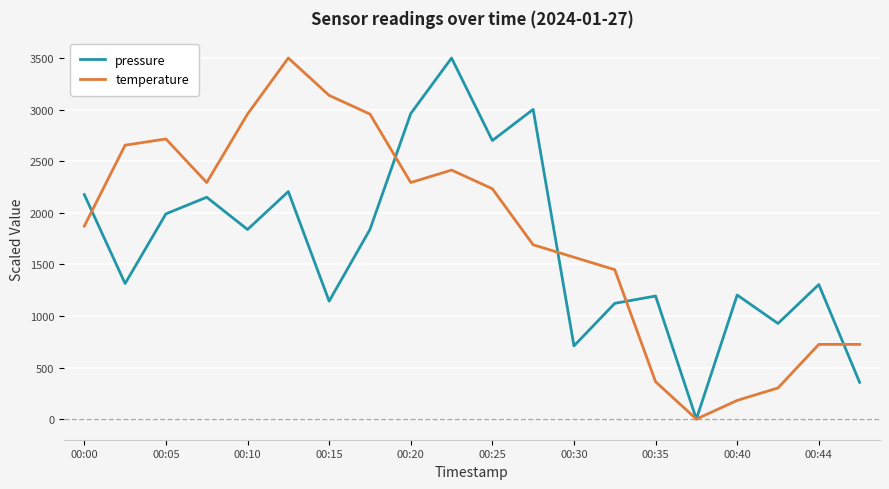

What is the maximum value for pressure?

3500.0